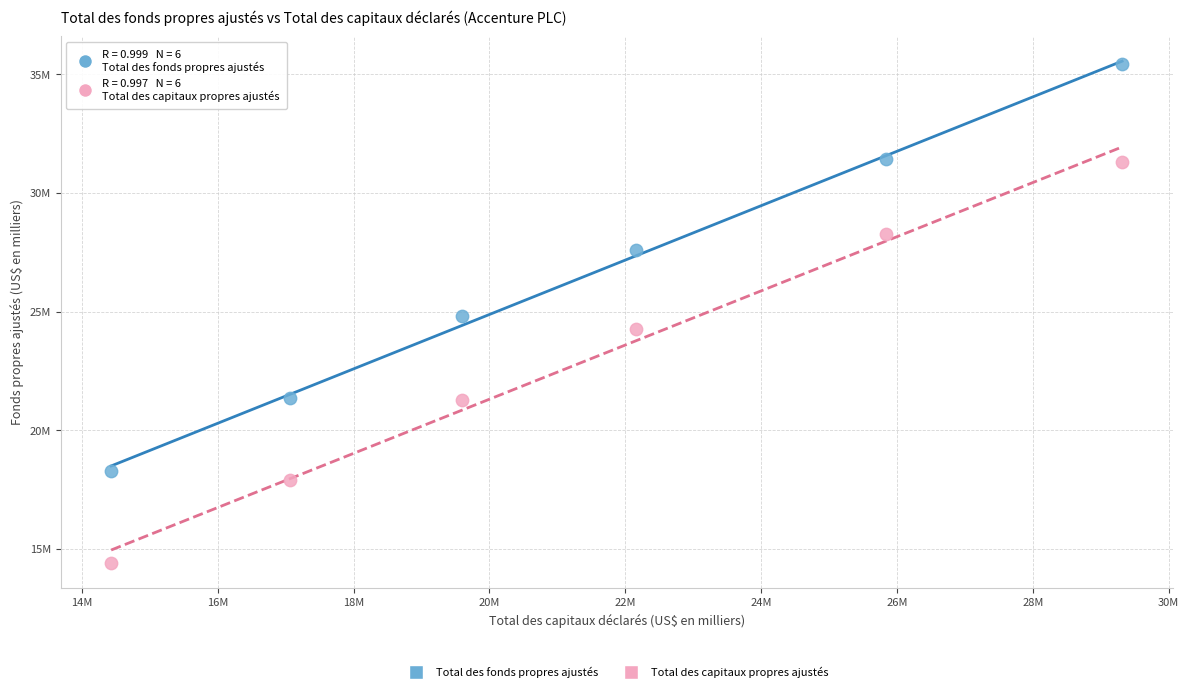

Which series reaches the maximum Y coordinate?

Total des fonds propres ajustés